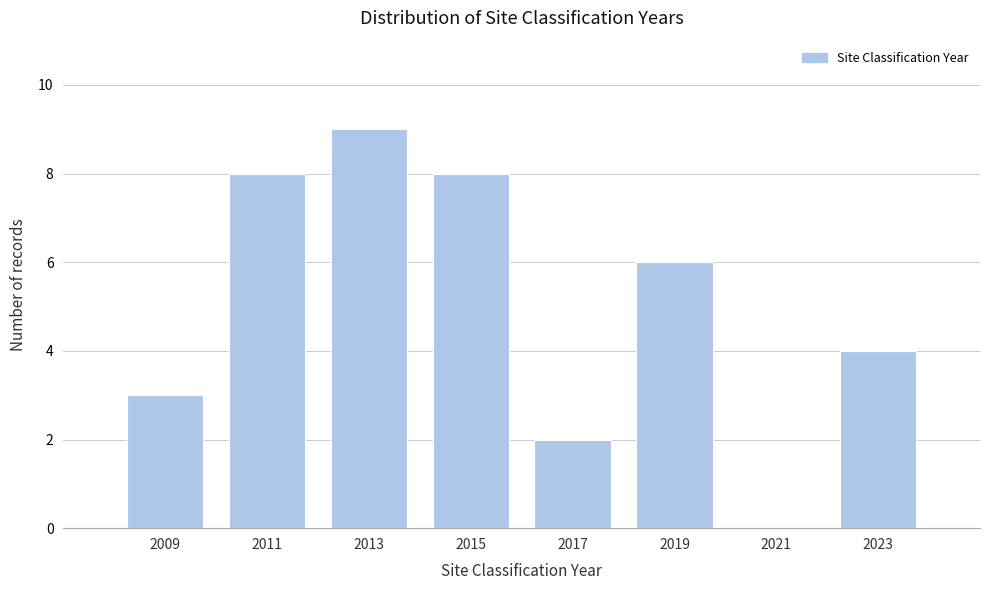

Reading left to right, transcribe all the data shown in this chart.

2009=3	2011=8	2013=9	2015=8	2017=2	2019=6	2021=0	2023=4